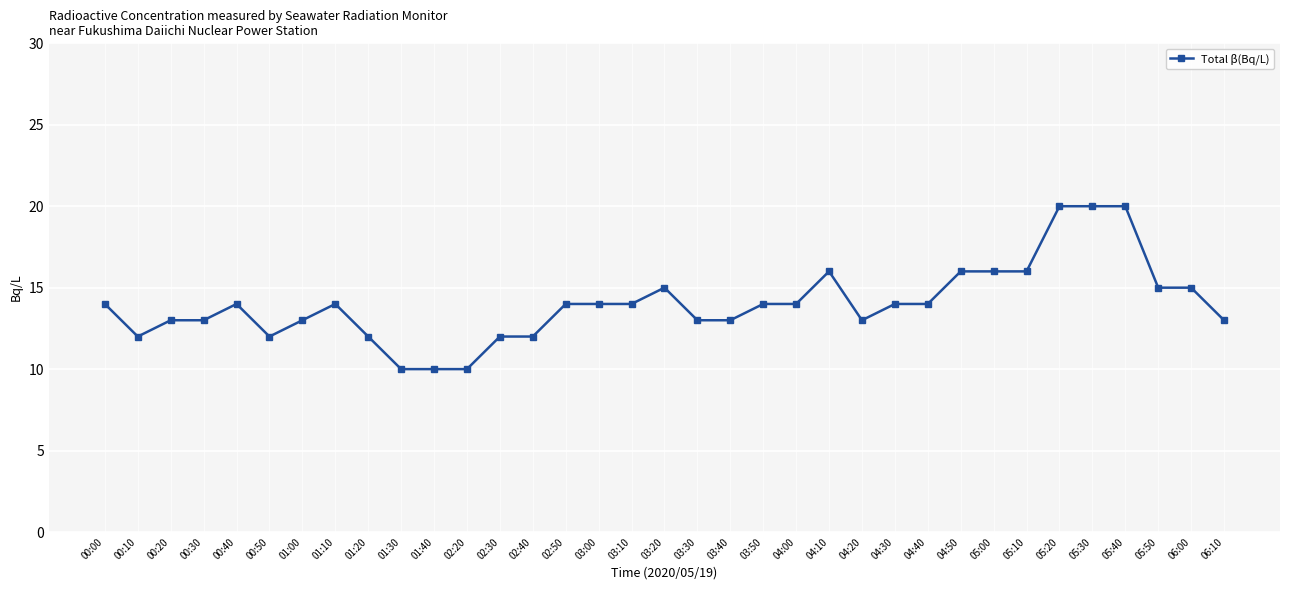

What is the maximum value shown in the chart?

20